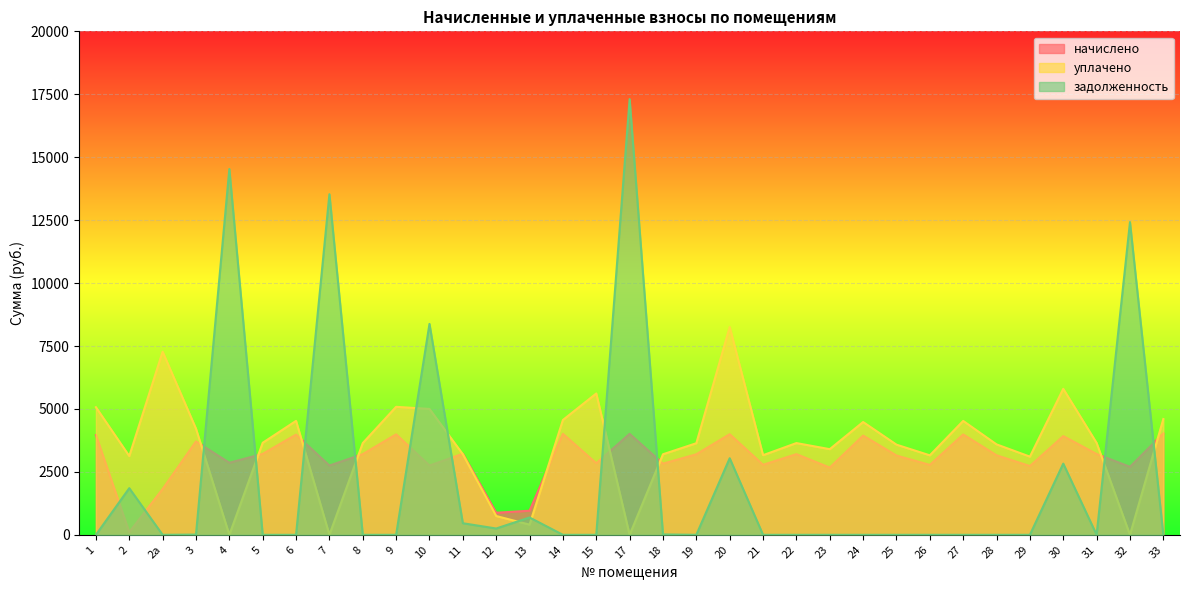

What position from the right is 13?

20